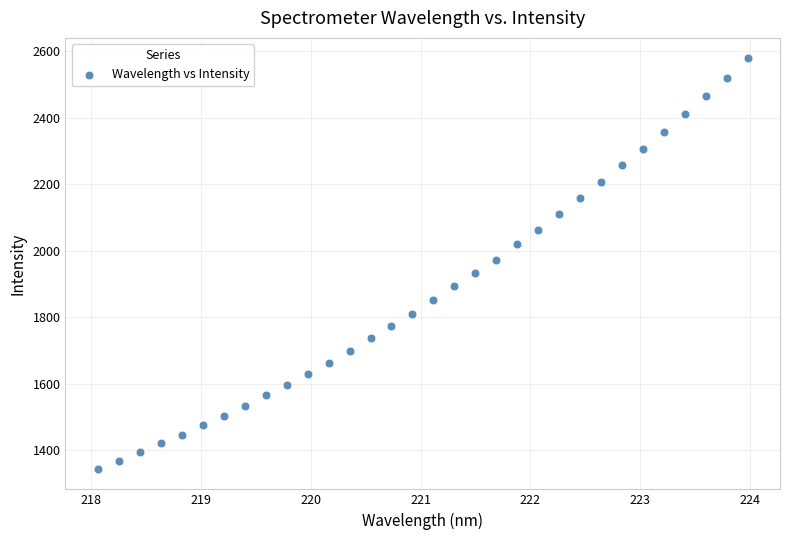

What is the range of Y values (max minus min)?

1235.5